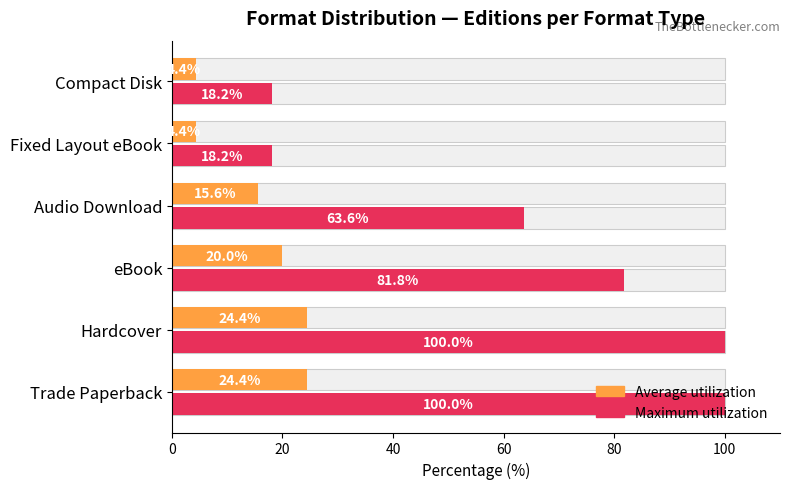

Is it true that Average utilization equals 23.2 at Audio Download?

False